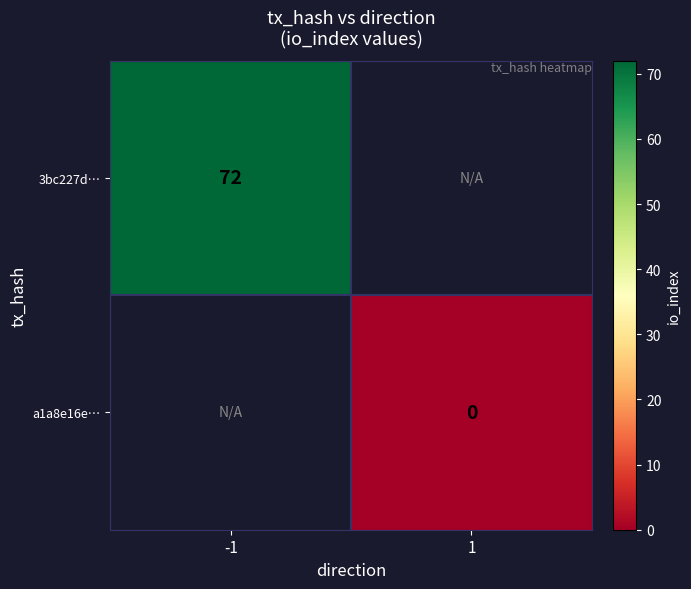

The 3bc227d… series shows 129 at -1. True or false?

False